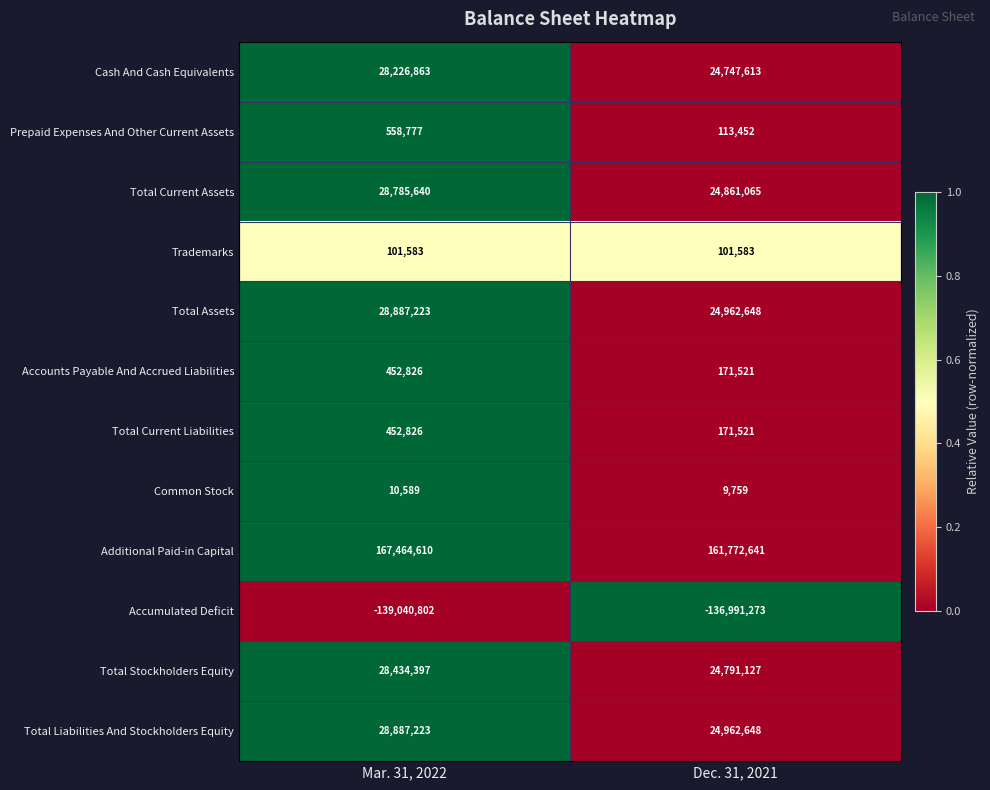

What is the difference between the highest and lowest values at Mar. 31, 2022?

306505412